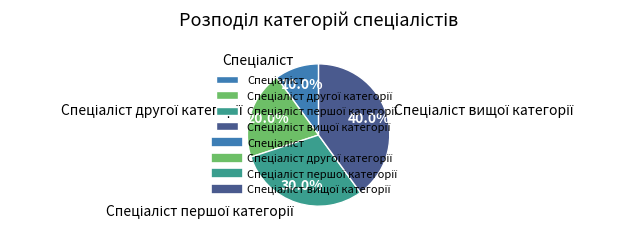

How many slices are in this pie chart?

4